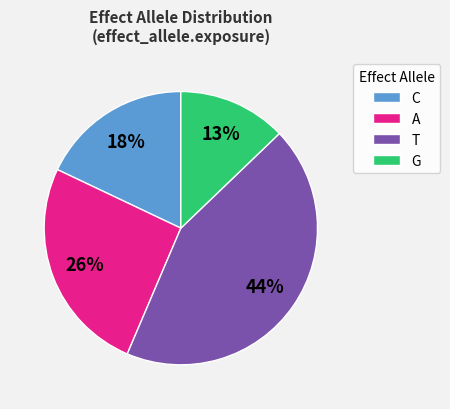

Rank the categories by value from lowest to highest.

G, C, A, T